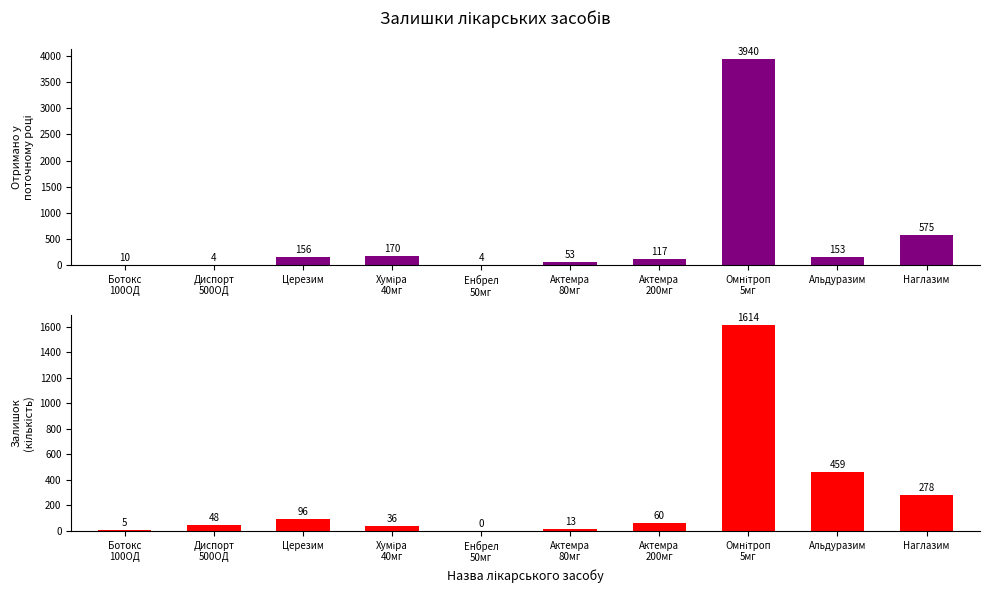

How many distinct data groups are displayed?

2